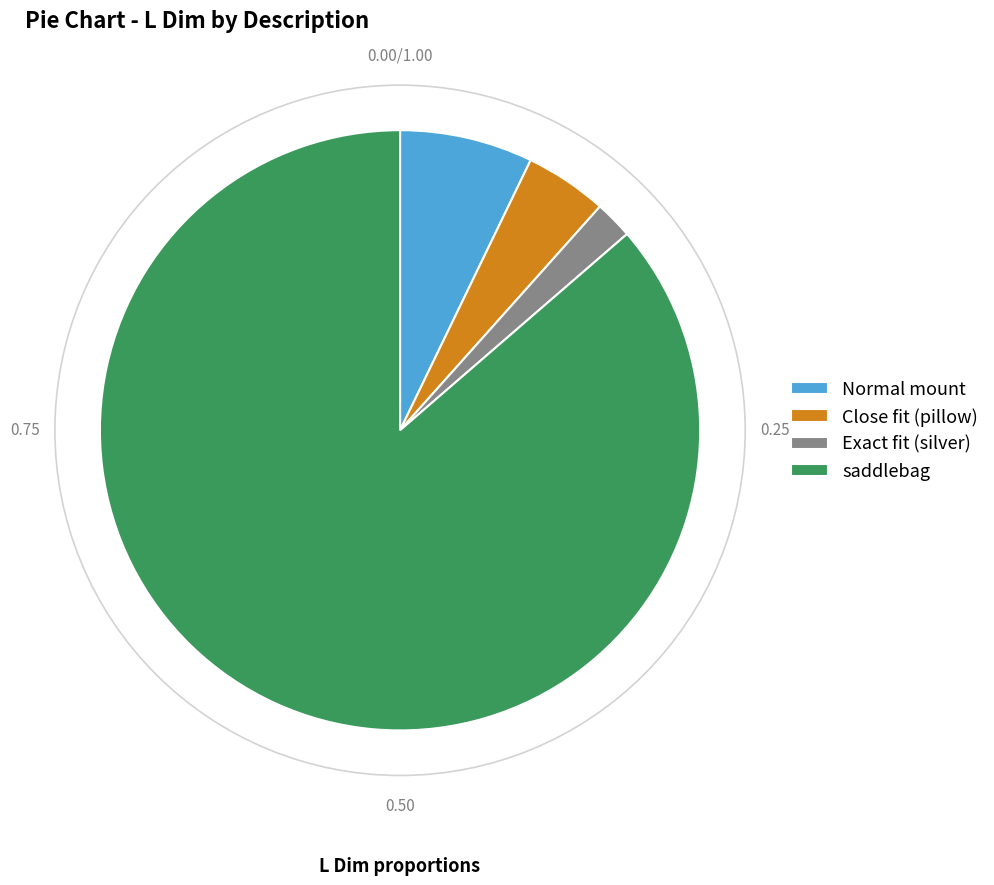

Count the number of slices in the pie.

4